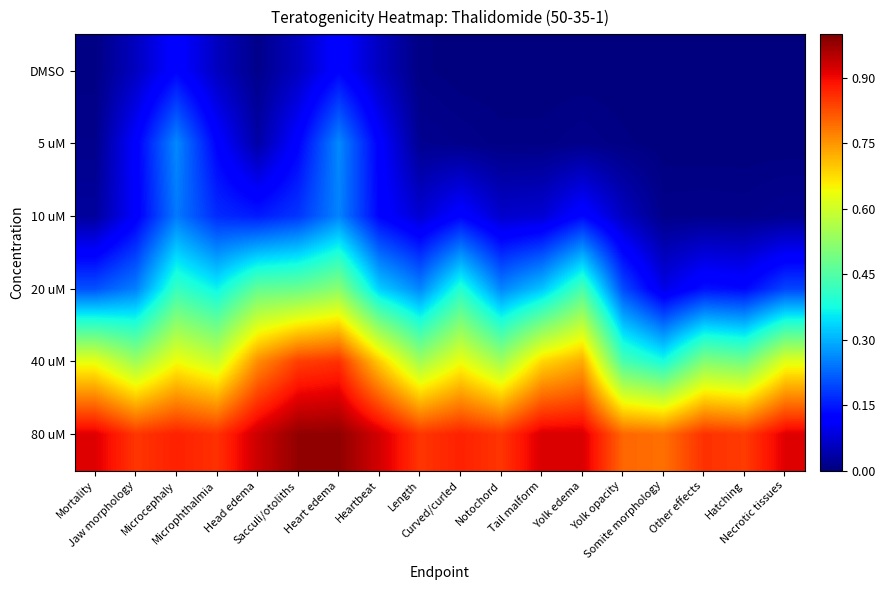

Reading left to right, extract all data points from this chart.

DMSO: Mortality=0.0	Jaw morphology=0.1	Microcephaly=0.1	Microphthalmia=0.1	Head edema=0.0	Sacculi/otoliths=0.1	Heart edema=0.1	Heartbeat=0.1	Length=0.0	Curved/curled=0.0	Notochord=0.0	Tail malform=0.0	Yolk edema=0.0	Yolk opacity=0.0	Somite morphology=0.0	Other effects=0.0	Hatching=0.0	Necrotic tissues=0.0
5 uM: Mortality=0.0	Jaw morphology=0.1	Microcephaly=0.3	Microphthalmia=0.1	Head edema=0.0	Sacculi/otoliths=0.1	Heart edema=0.3	Heartbeat=0.1	Length=0.0	Curved/curled=0.0	Notochord=0.0	Tail malform=0.0	Yolk edema=0.0	Yolk opacity=0.0	Somite morphology=0.0	Other effects=0.0	Hatching=0.0	Necrotic tissues=0.0
10 uM: Mortality=0.0	Jaw morphology=0.1	Microcephaly=0.2	Microphthalmia=0.2	Head edema=0.2	Sacculi/otoliths=0.2	Heart edema=0.3	Heartbeat=0.1	Length=0.1	Curved/curled=0.1	Notochord=0.1	Tail malform=0.1	Yolk edema=0.1	Yolk opacity=0.1	Somite morphology=0.0	Other effects=0.0	Hatching=0.0	Necrotic tissues=0.0
20 uM: Mortality=0.2	Jaw morphology=0.3	Microcephaly=0.4	Microphthalmia=0.4	Head edema=0.5	Sacculi/otoliths=0.5	Heart edema=0.5	Heartbeat=0.3	Length=0.3	Curved/curled=0.4	Notochord=0.3	Tail malform=0.3	Yolk edema=0.4	Yolk opacity=0.2	Somite morphology=0.1	Other effects=0.1	Hatching=0.1	Necrotic tissues=0.2
40 uM: Mortality=0.6	Jaw morphology=0.5	Microcephaly=0.6	Microphthalmia=0.6	Head edema=0.8	Sacculi/otoliths=0.8	Heart edema=0.9	Heartbeat=0.7	Length=0.5	Curved/curled=0.6	Notochord=0.5	Tail malform=0.7	Yolk edema=0.7	Yolk opacity=0.4	Somite morphology=0.4	Other effects=0.5	Hatching=0.5	Necrotic tissues=0.6
80 uM: Mortality=0.9	Jaw morphology=0.9	Microcephaly=0.9	Microphthalmia=0.9	Head edema=0.9	Sacculi/otoliths=1.0	Heart edema=1.0	Heartbeat=0.9	Length=0.9	Curved/curled=0.9	Notochord=0.9	Tail malform=0.9	Yolk edema=0.9	Yolk opacity=0.8	Somite morphology=0.8	Other effects=0.9	Hatching=0.8	Necrotic tissues=0.9